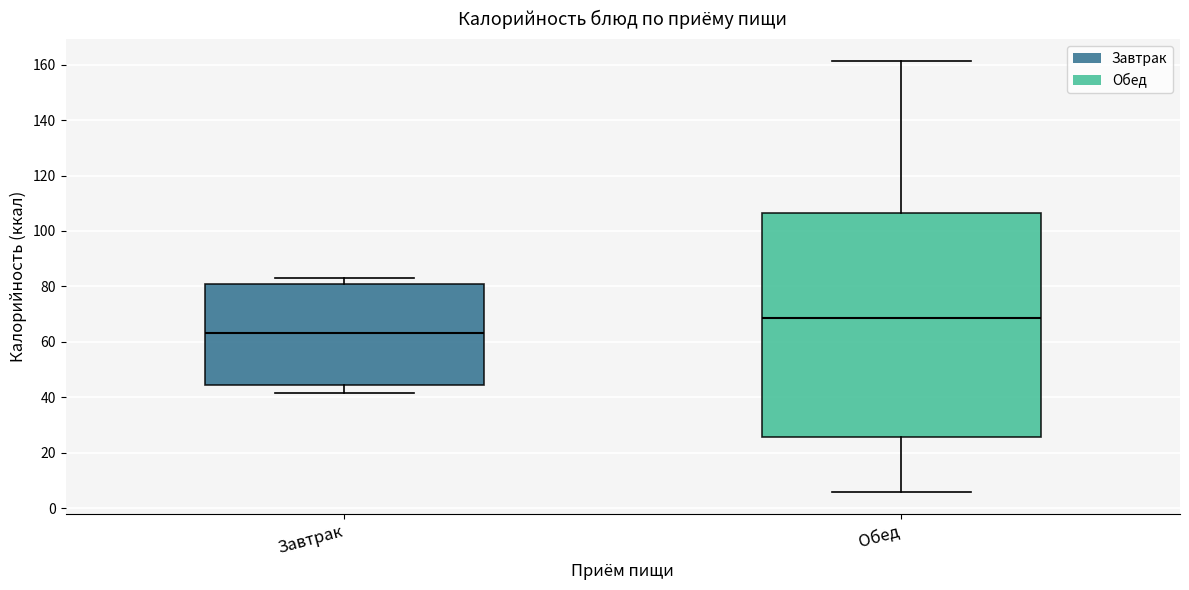

Where does the median line of the box for Обед sit on the y-axis? The values are not printed on the chart, so give them approximately, as read against the axis.

68